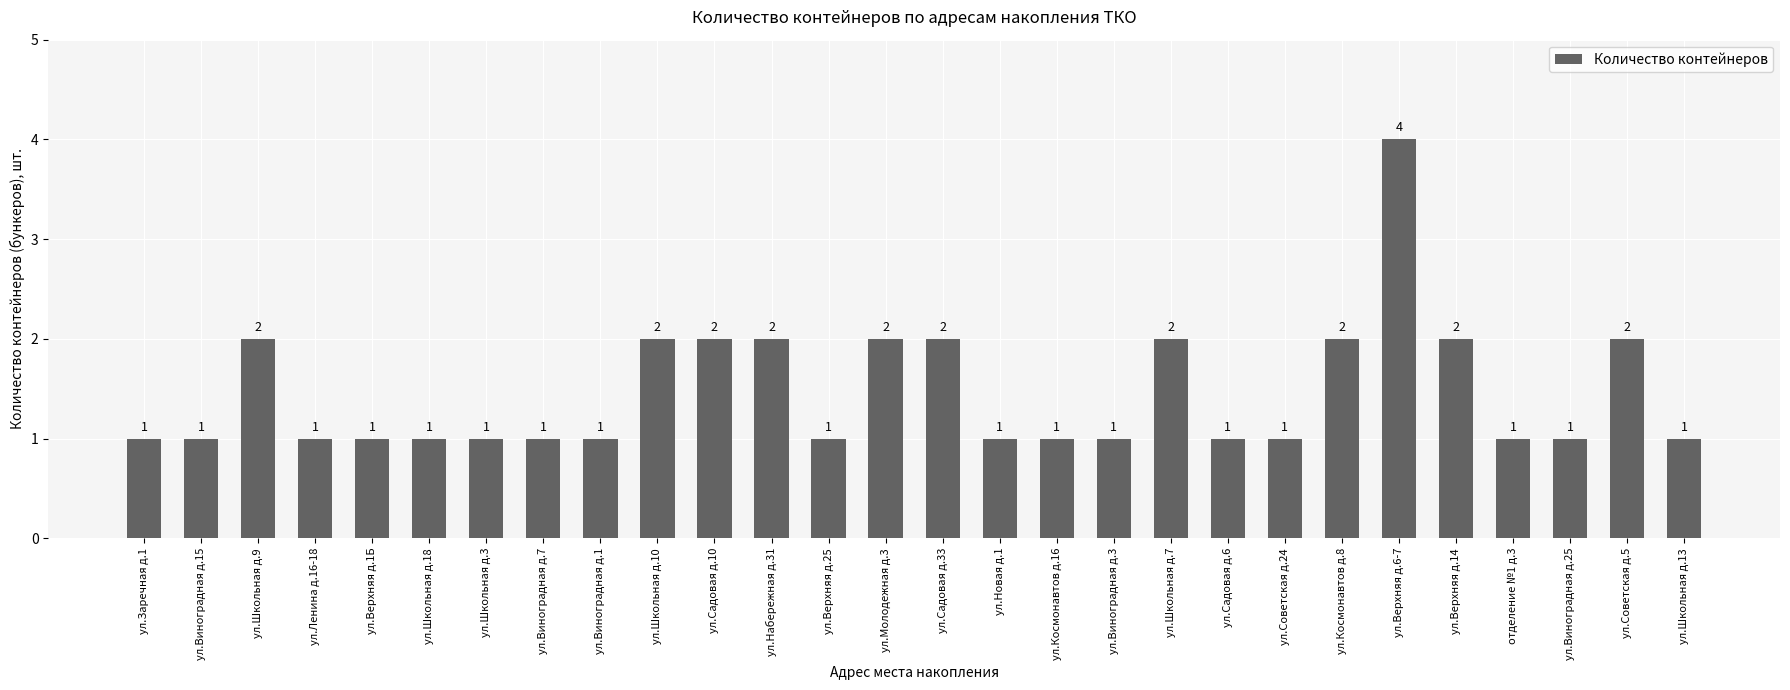

True or false: the data shows 4 at ул.Верхняя д.6-7.

True